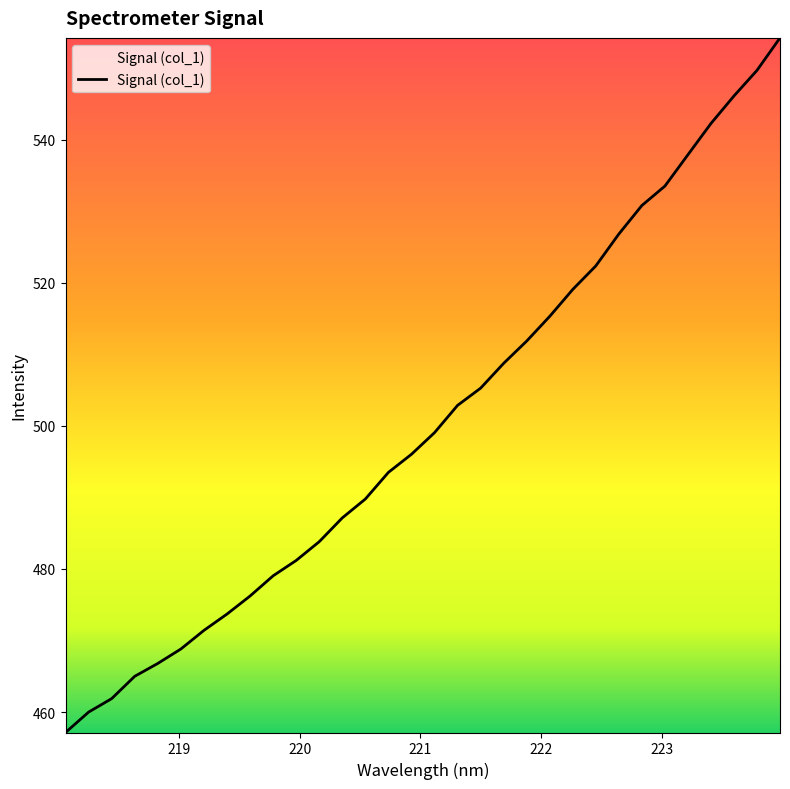

What is the maximum value shown in the chart?

554.2